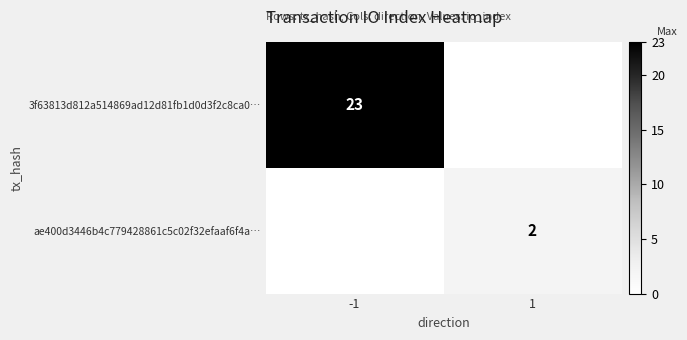

Is it true that ae400d3446b4c779428861c5c02f32efaaf6f4a… equals 1 at 1?

False